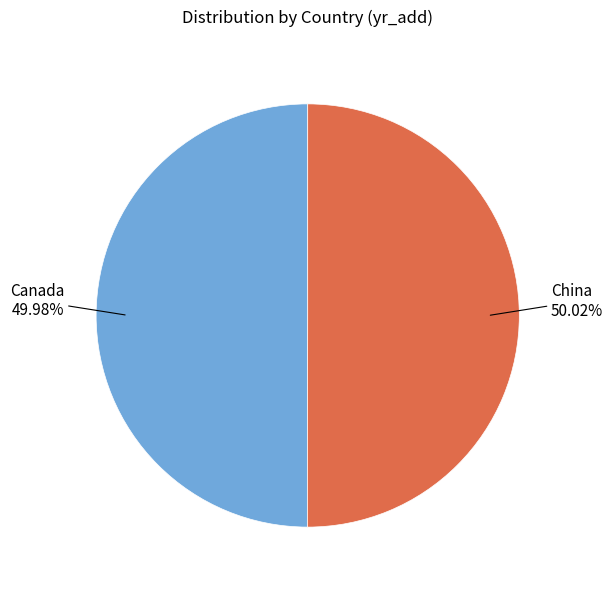

Is there any slice that represents more than half of the pie?

Yes